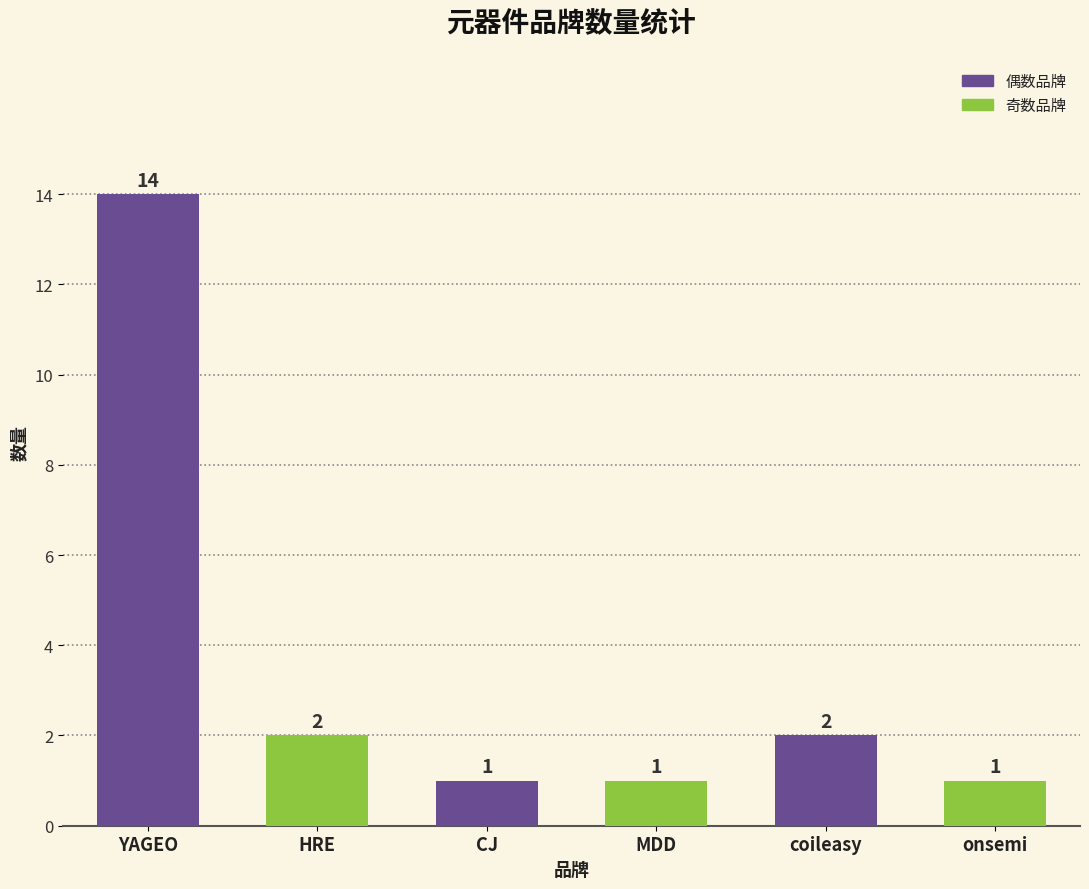

What is the sum of the values at coileasy and onsemi?

3